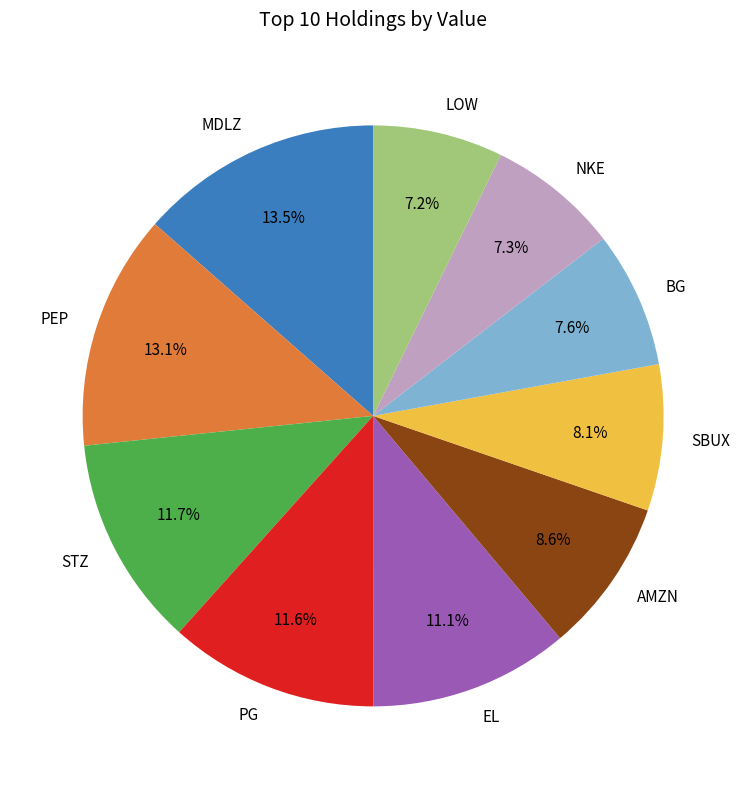

The NKE slice represents 22% of the pie. True or false?

False